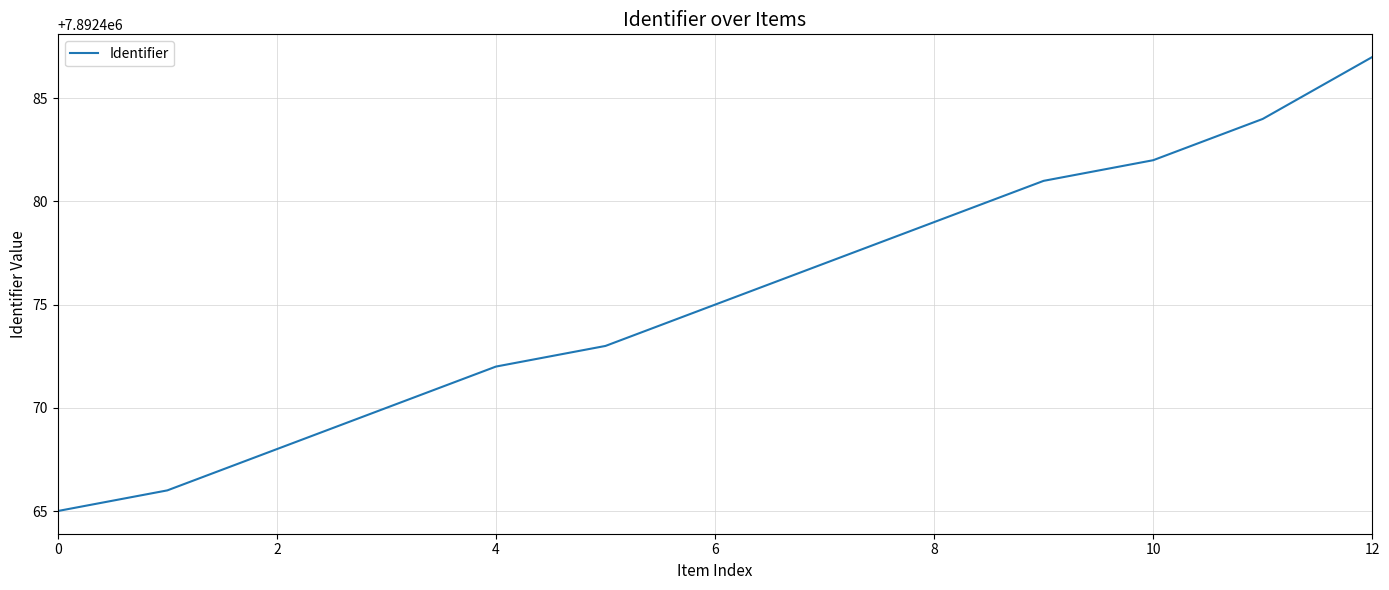

What is the difference between the maximum and minimum values?

22